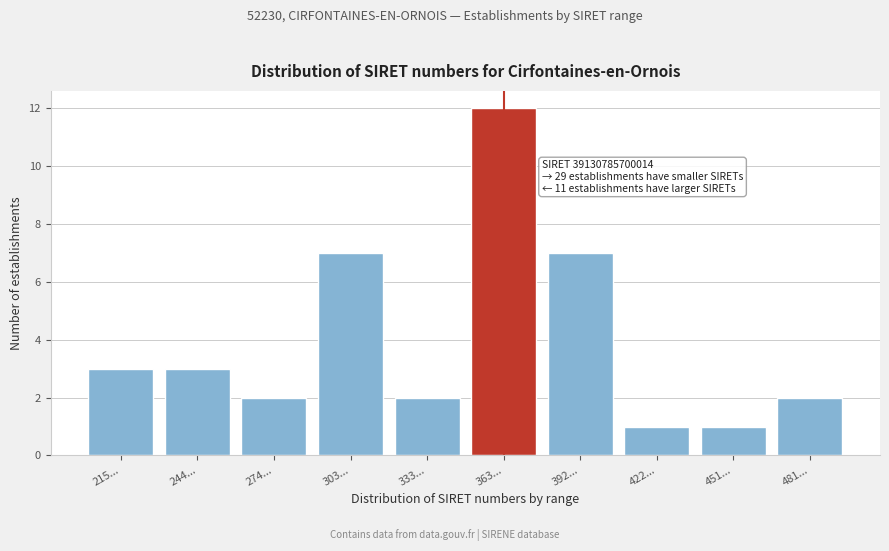

Reading left to right, transcribe all the data shown in this chart.

215...=3	244...=3	274...=2	303...=7	333...=2	363...=12	392...=7	422...=1	451...=1	481...=2